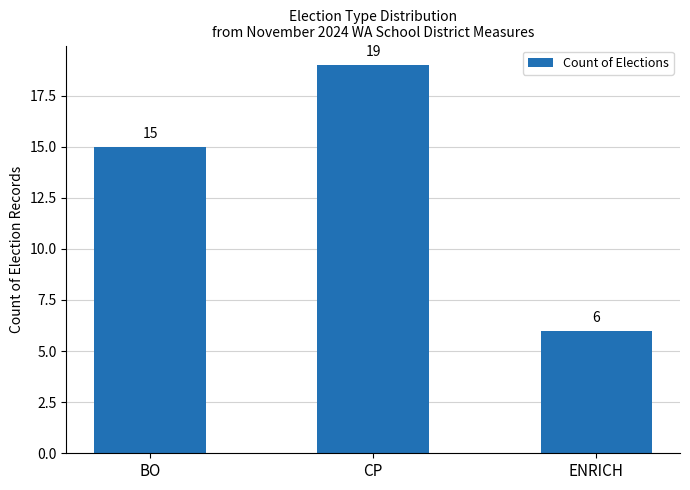

What is the average value?

13